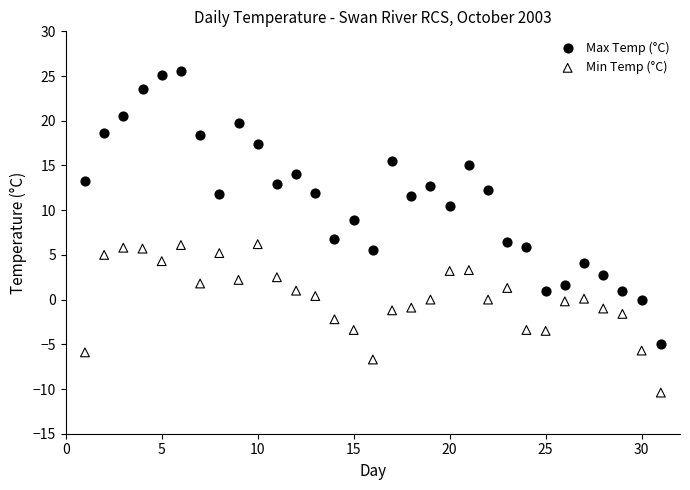

Which series contains the lowest Y value?

Min Temp (°C)